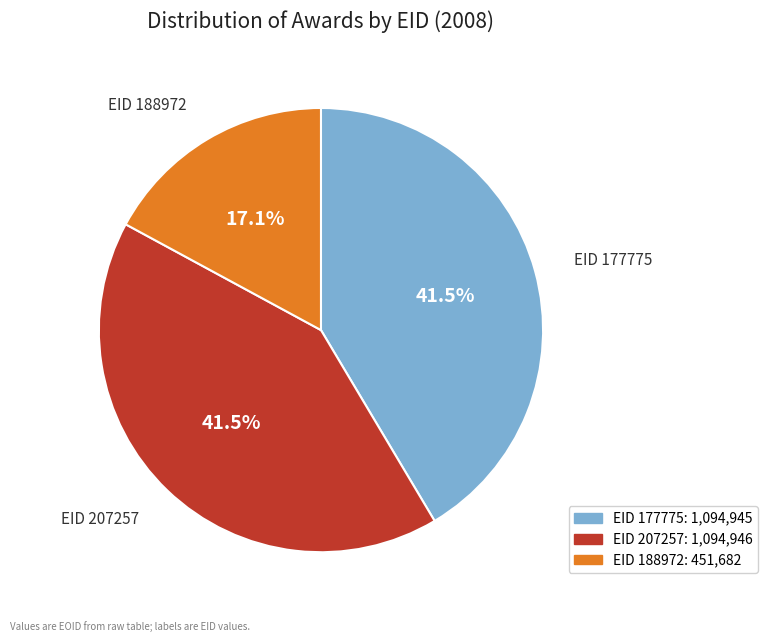

Is there a majority slice in this chart?

No